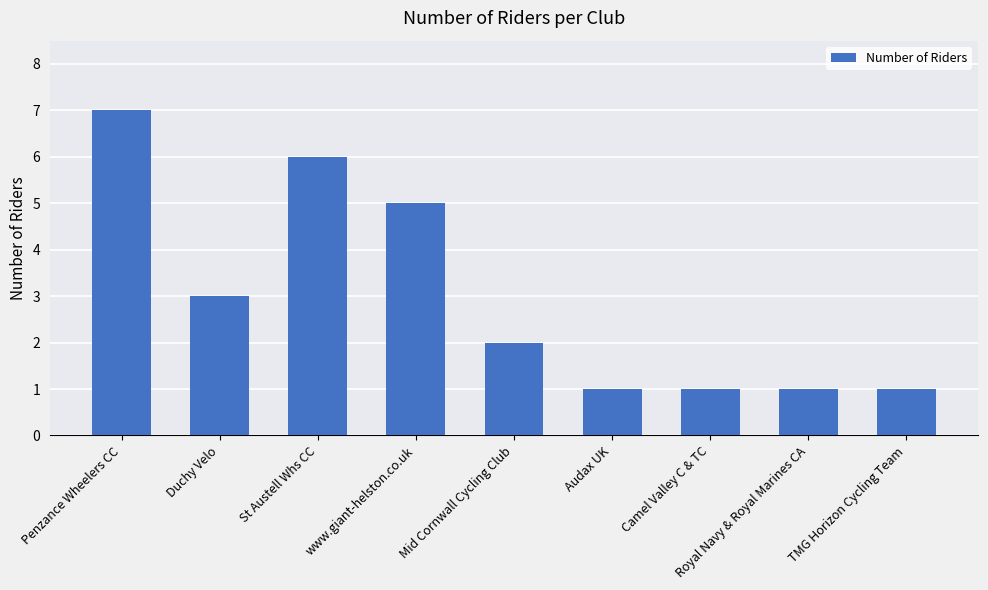

What position from the right is Camel Valley C & TC?

3